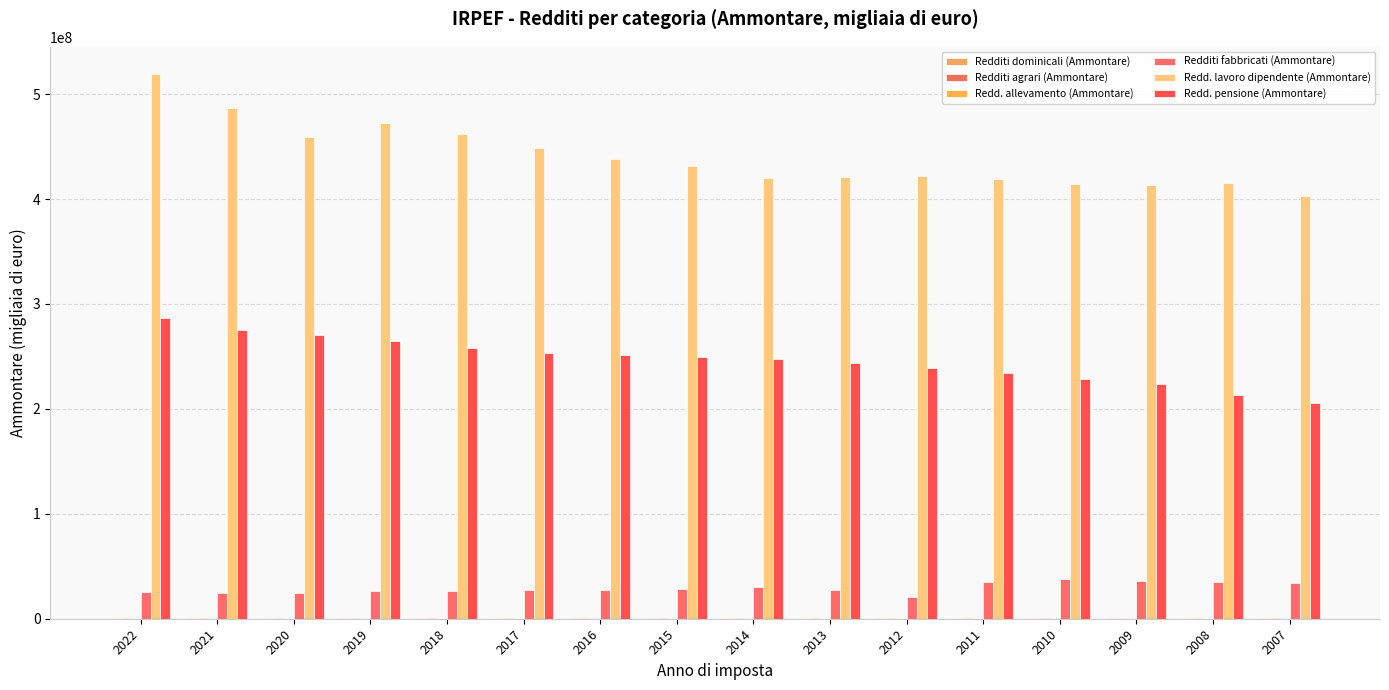

The value of Redd. allevamento (Ammontare) at 2017 is 107942. True or false?

False